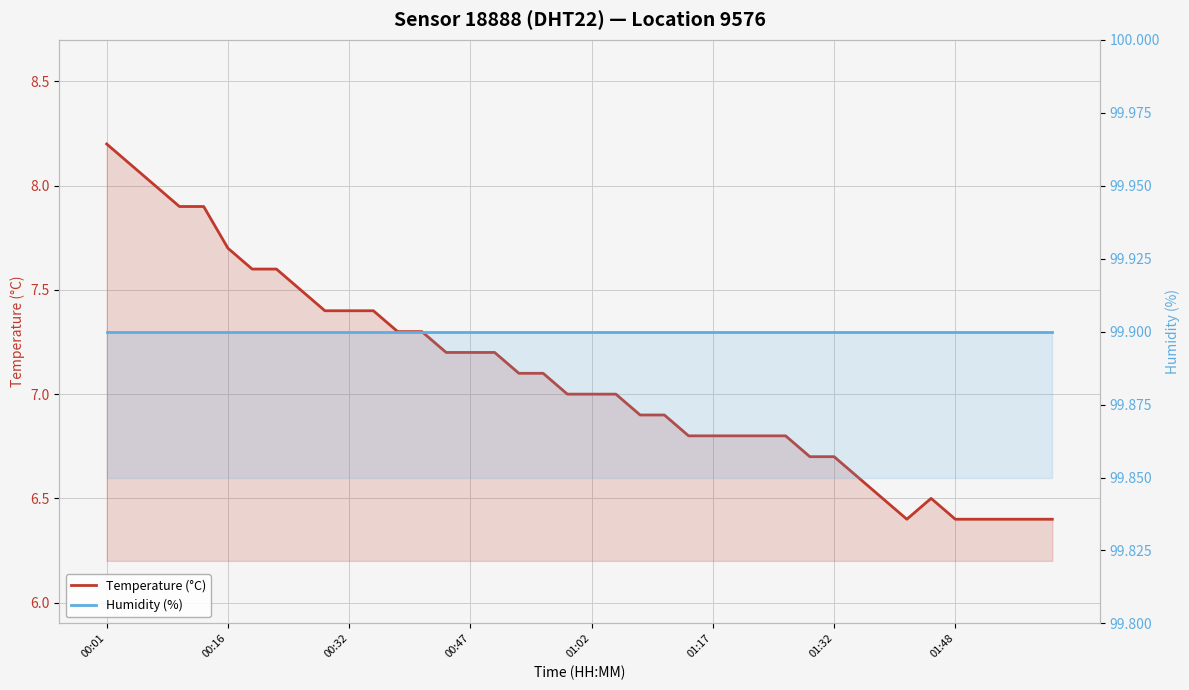

How many data points does each series have?

40